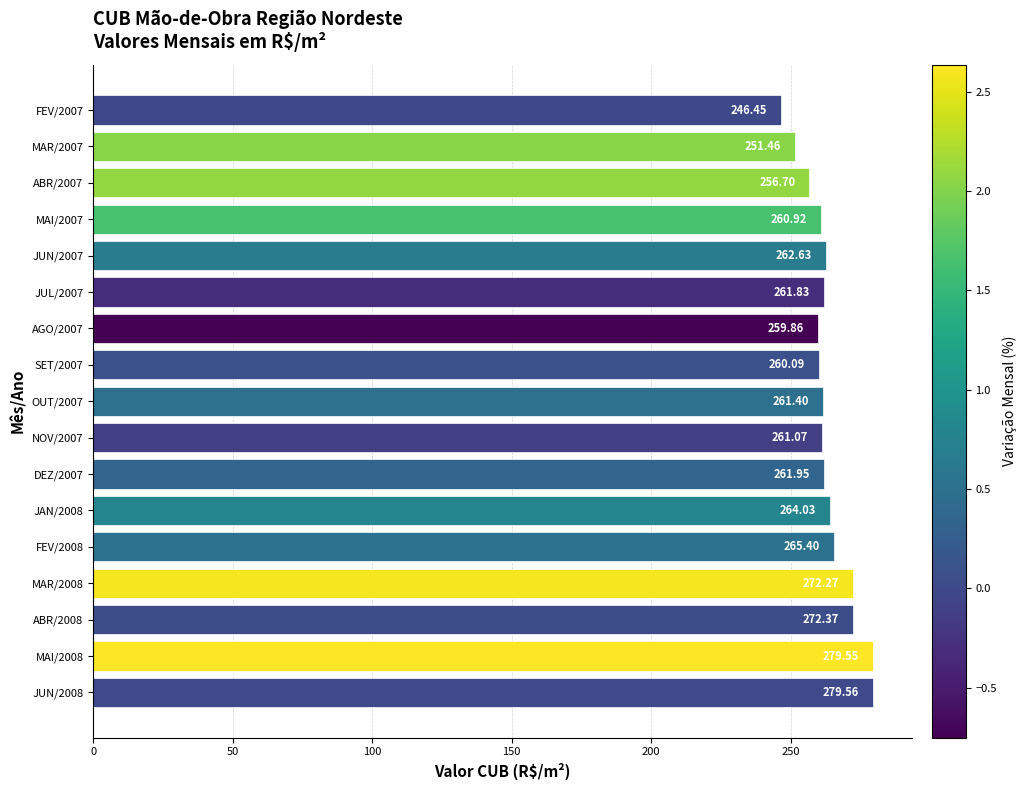

What is the difference between the second highest and second lowest values?

28.1